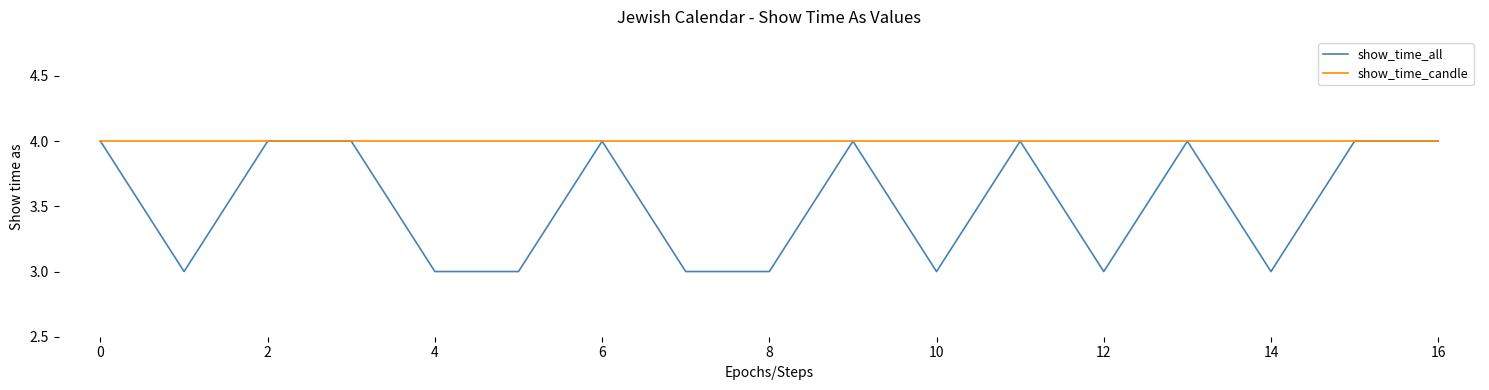

True or false: show_time_all has a value of 3 at 12.

True